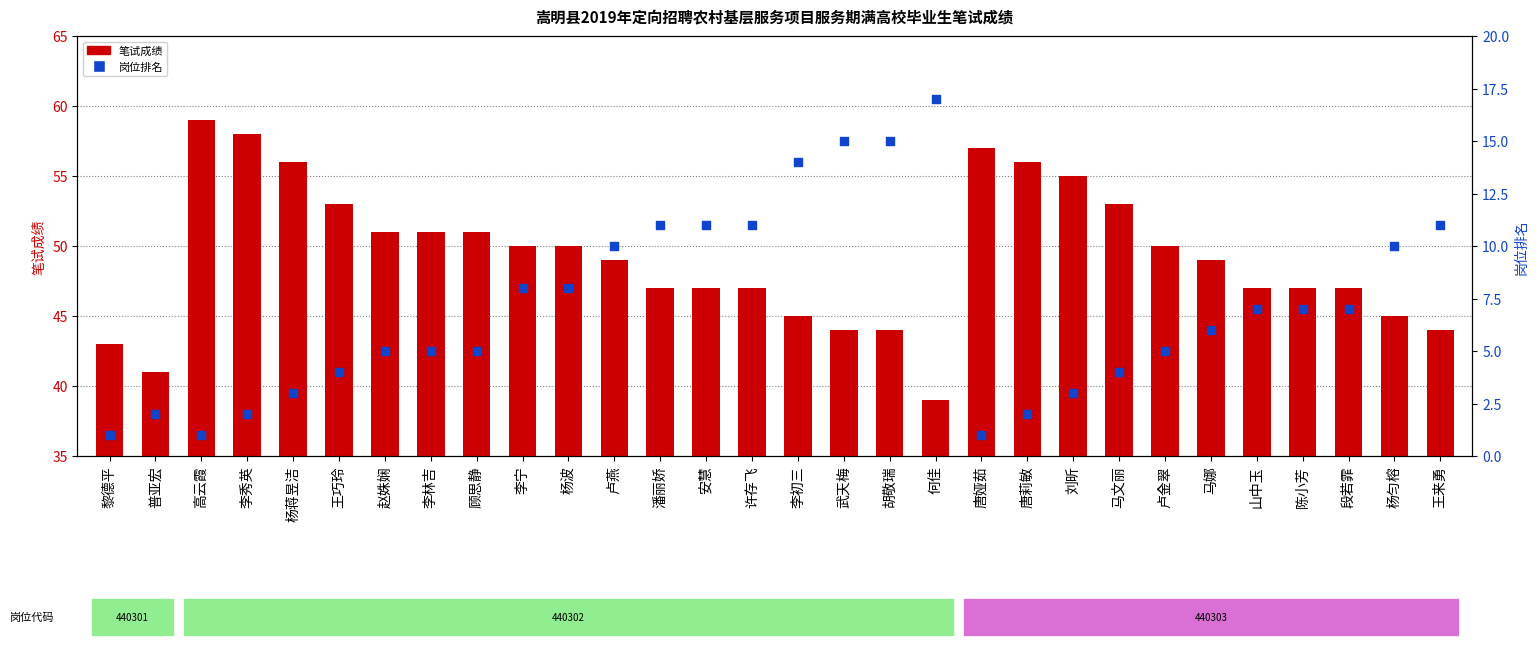

What is the total value across all series at 武天梅?

59